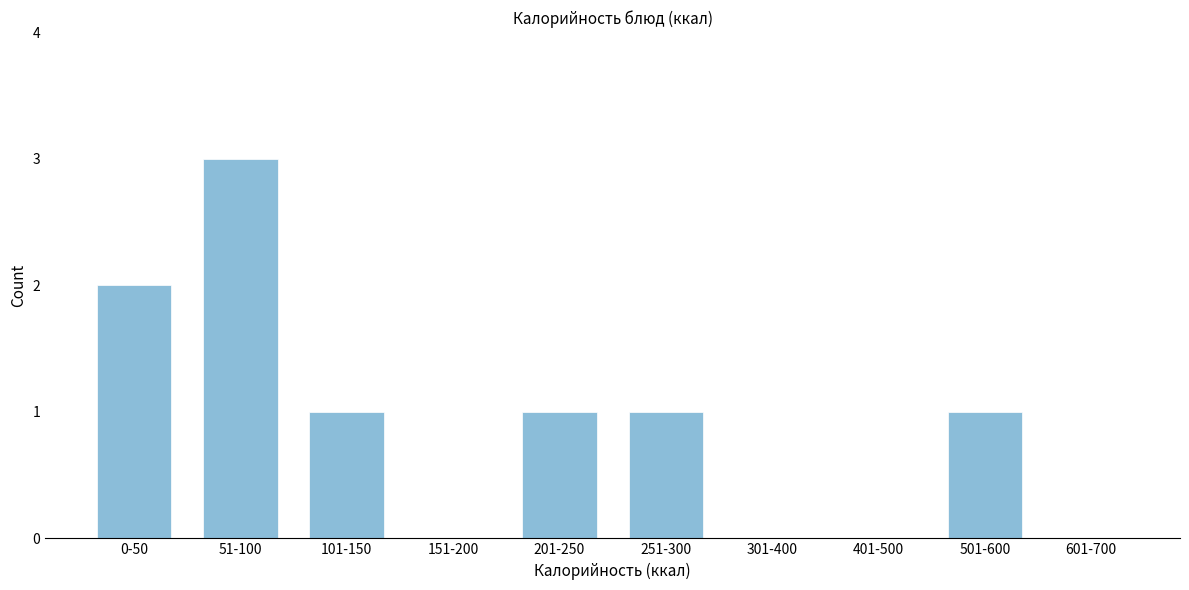

Reading right to left, what are all the values shown in this chart?

601-700=0	501-600=1	401-500=0	301-400=0	251-300=1	201-250=1	151-200=0	101-150=1	51-100=3	0-50=2